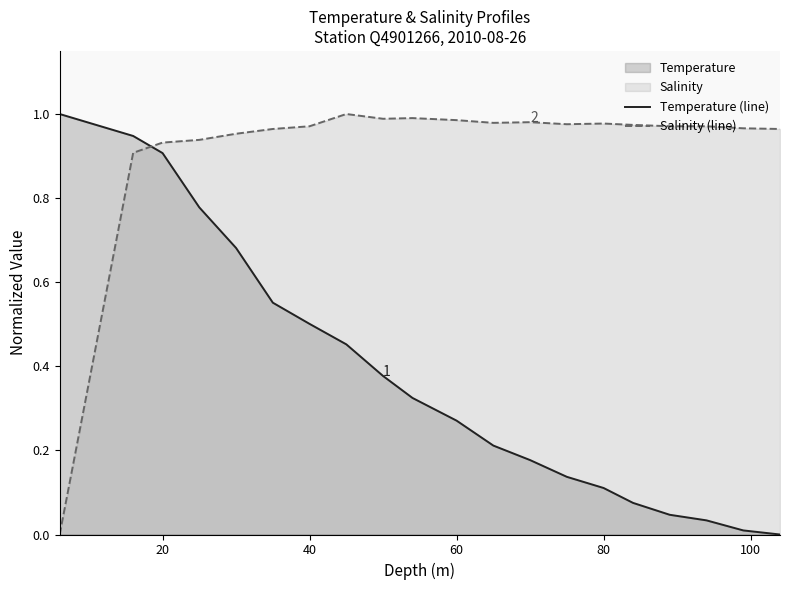

Which series has the largest range (max minus min)?

Temperature (line)